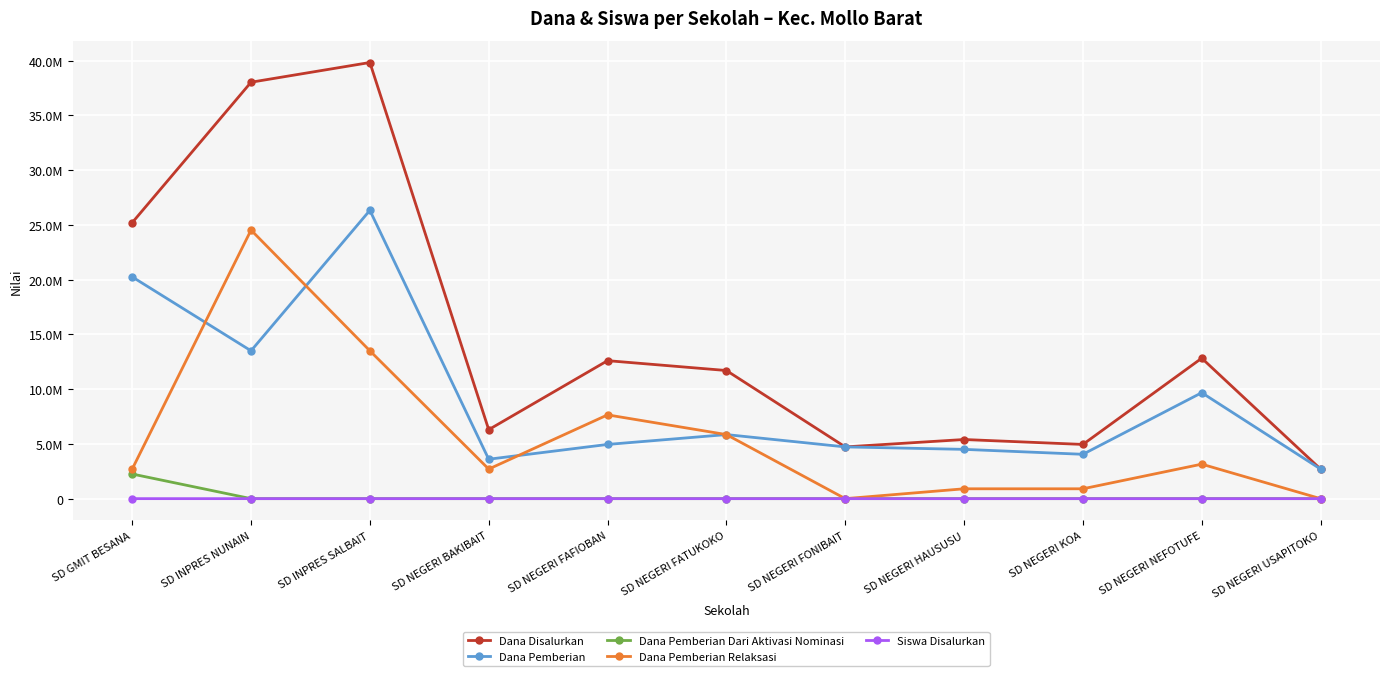

Which category has the highest value across all series?

SD INPRES SALBAIT